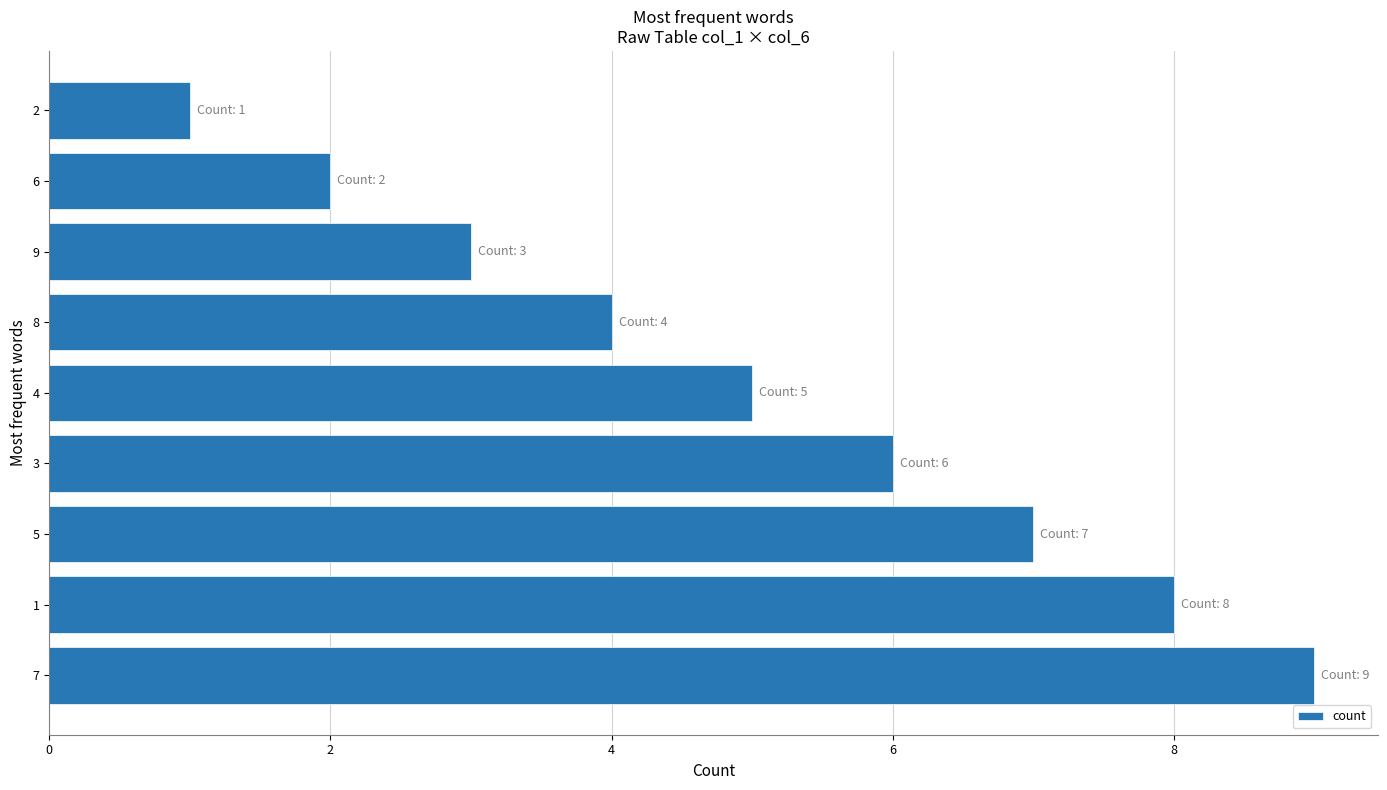

What is the difference between the maximum and minimum values?

8